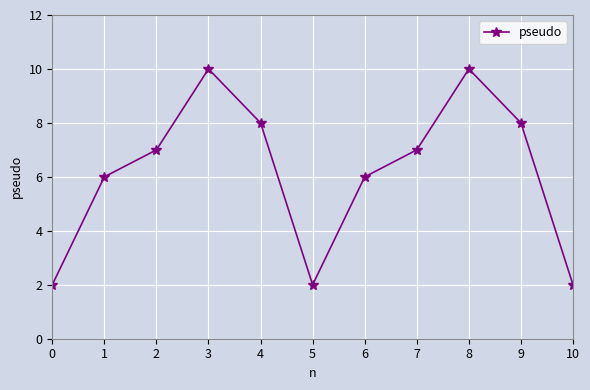

Count the values in the range 2 to 8.

9